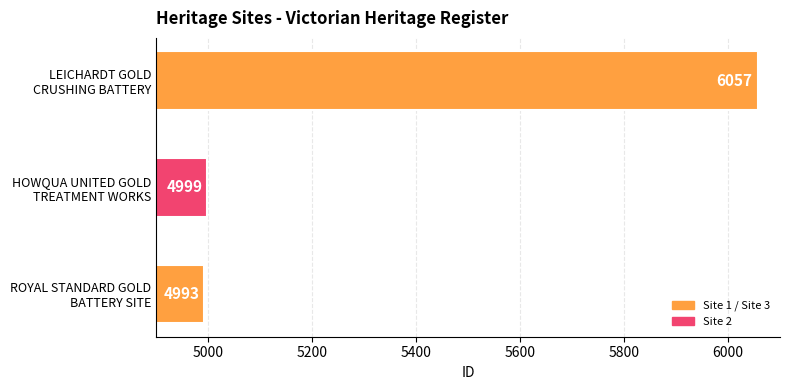

List the labels in order of value, smallest first.

ROYAL STANDARD GOLD
BATTERY SITE, HOWQUA UNITED GOLD
TREATMENT WORKS, LEICHARDT GOLD
CRUSHING BATTERY